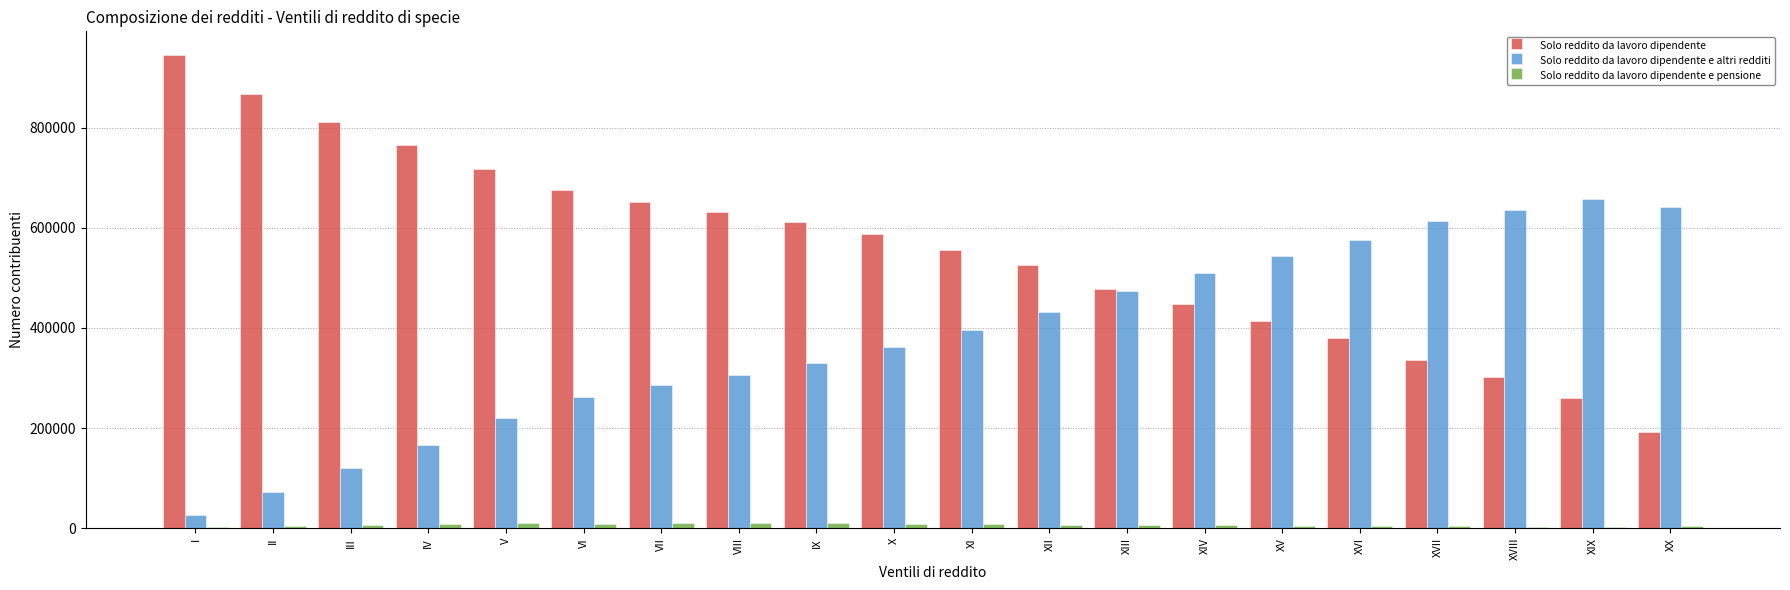

Which series has the largest total across all categories?

Solo reddito da lavoro dipendente